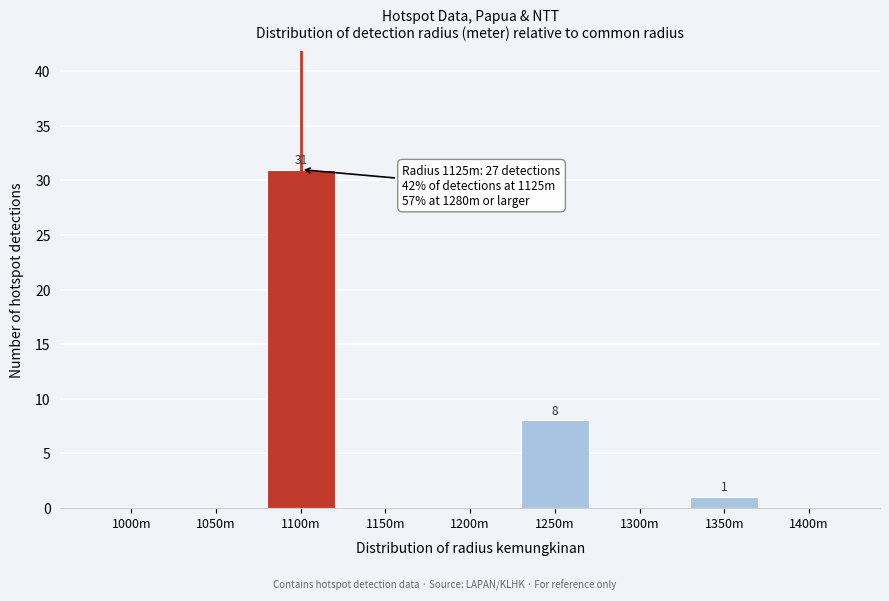

Reading left to right, transcribe all the data shown in this chart.

1000m=0	1050m=0	1100m=31	1150m=0	1200m=0	1250m=8	1300m=0	1350m=1	1400m=0